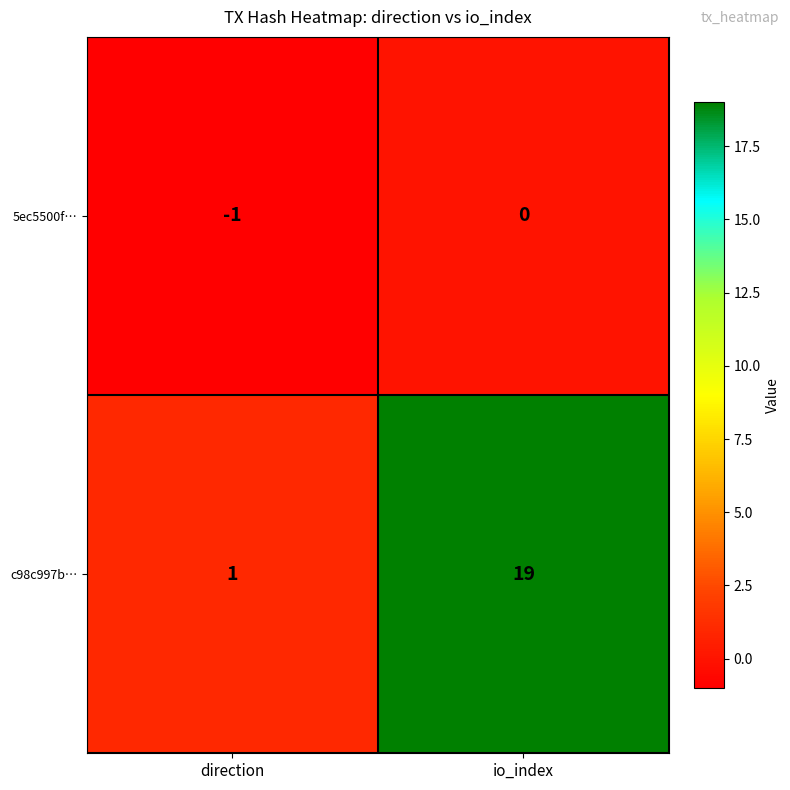

What is the difference between the maximum and minimum values in the c98c997b… series?

18